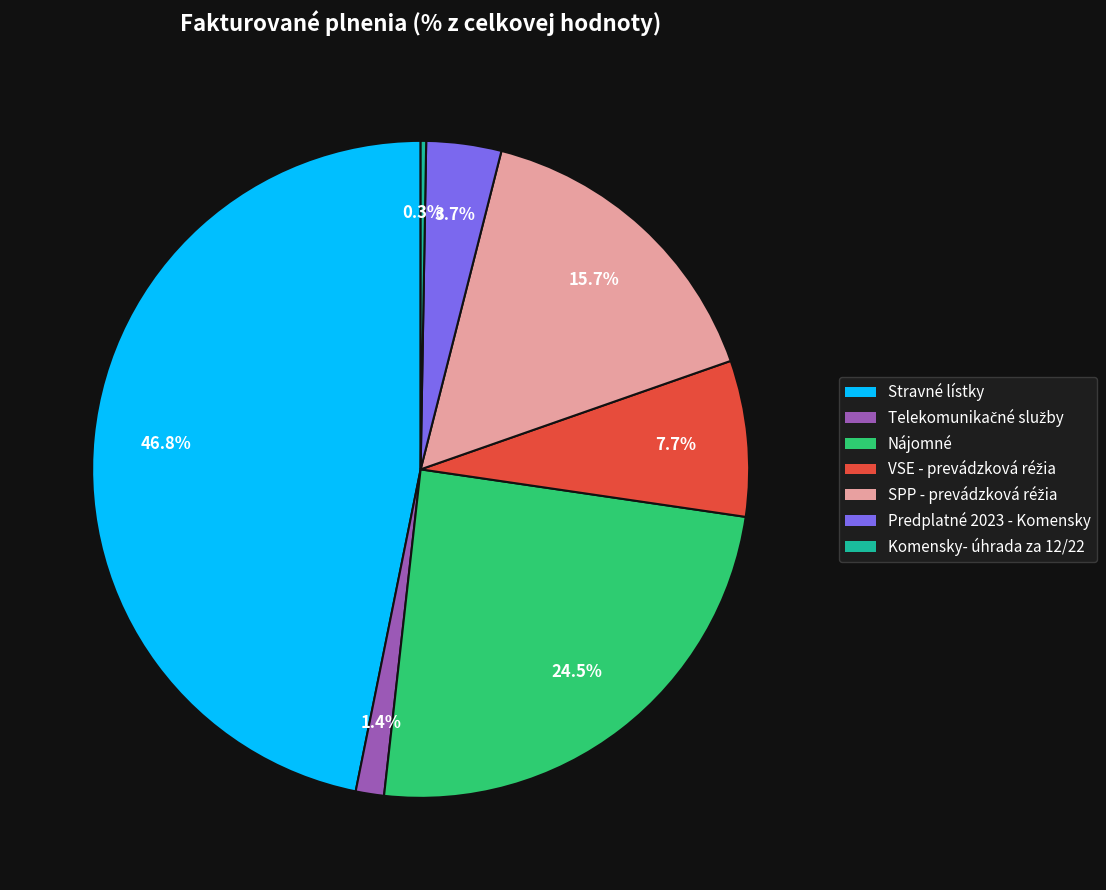

What percentage is NOT represented by Predplatné 2023 - Komensky?

96.3%